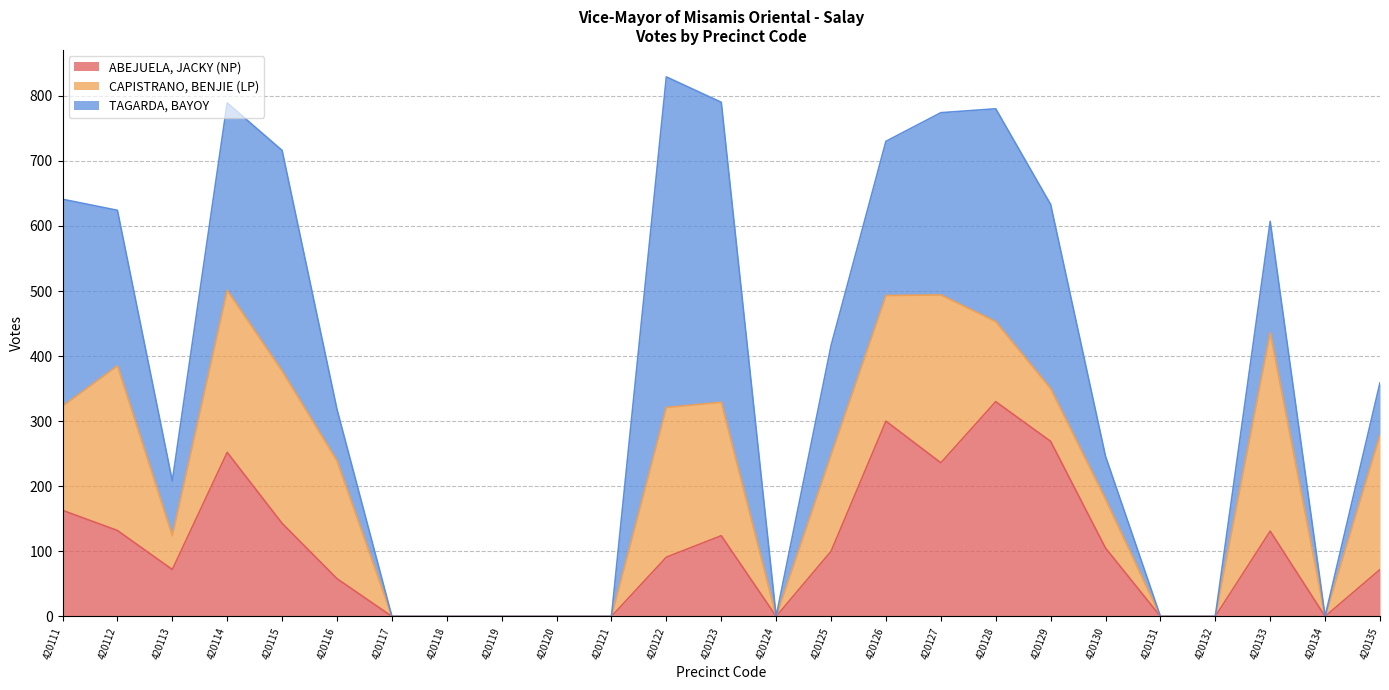

What is the average value of the ABEJUELA, JACKY (NP) series?

103